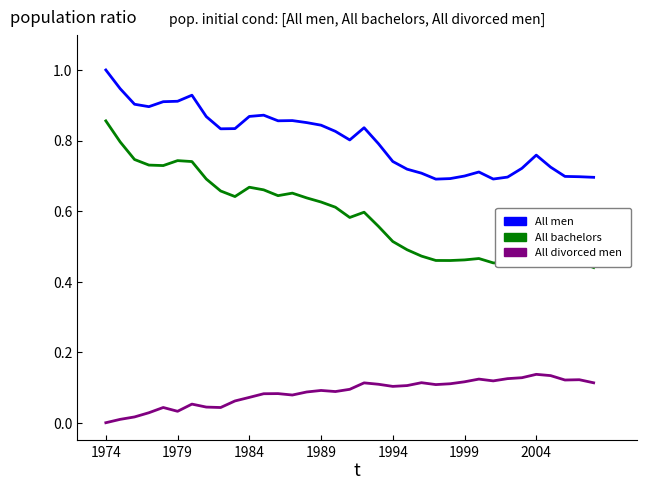

What is the maximum value shown in the chart?

1.0